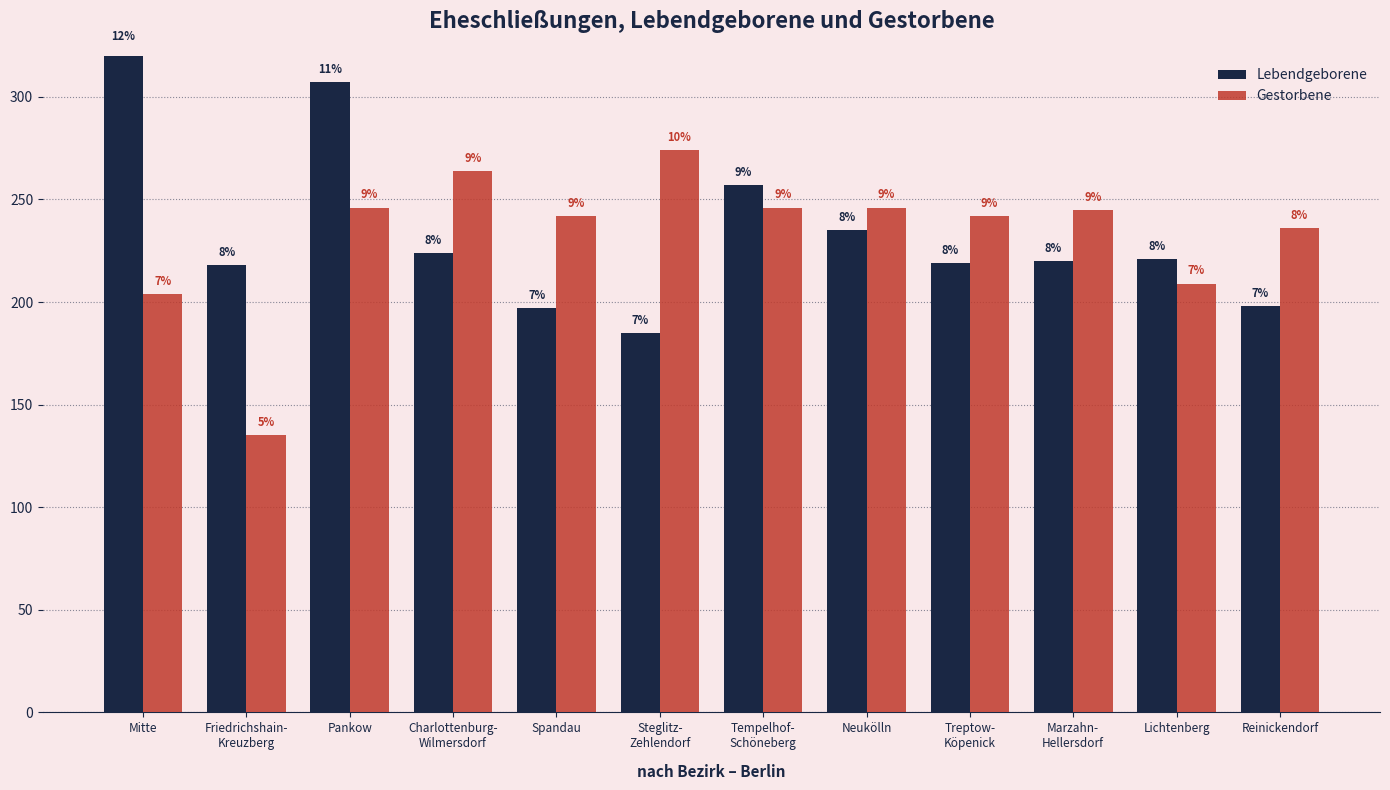

At which category does the chart reach its minimum across all series?

Friedrichshain-
Kreuzberg